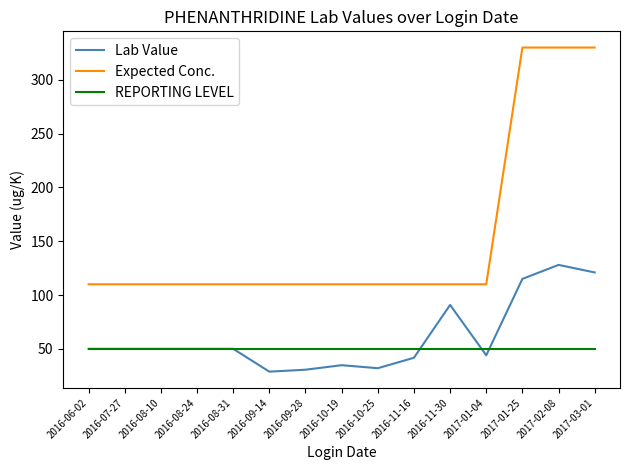

What is the total value across all series at 2016-10-25?

192.0